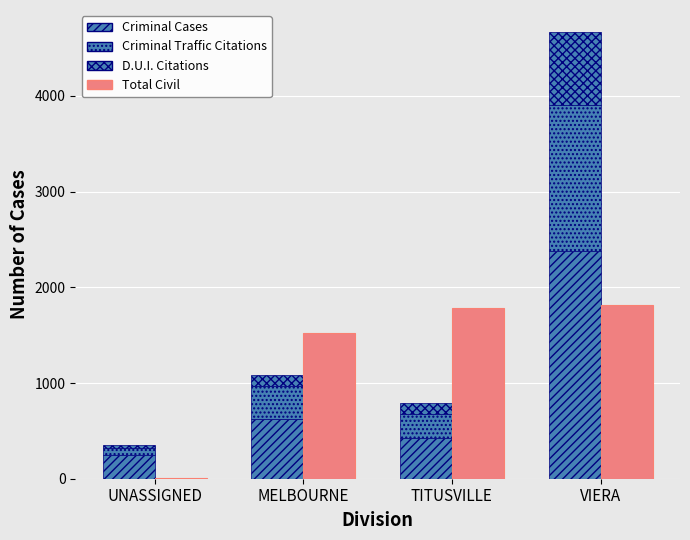

What is the minimum value shown in the chart?

12